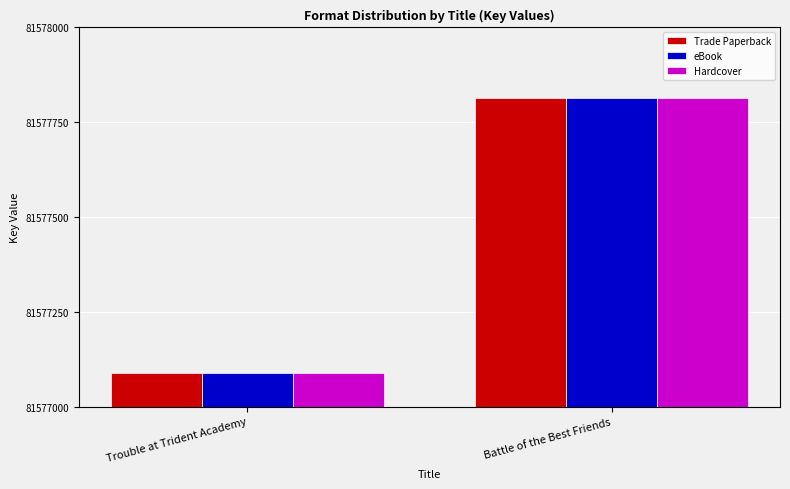

How many groups of bars are there?

2